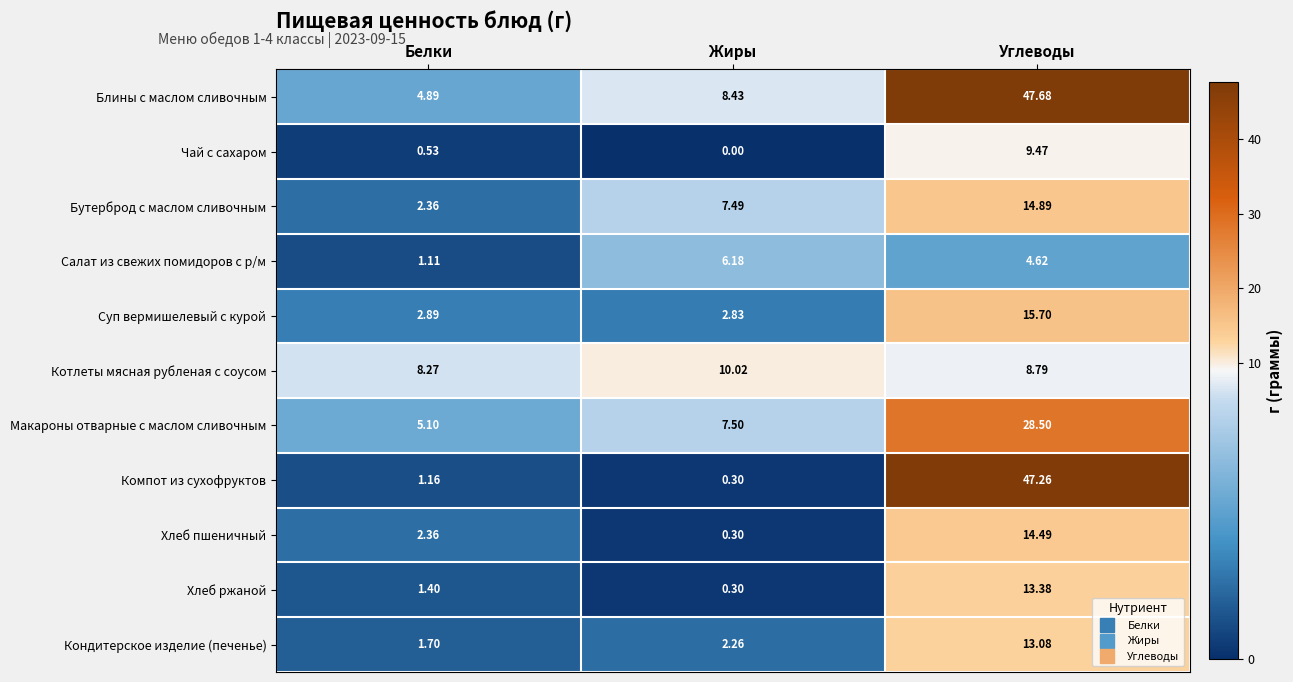

Which series has the largest range (max minus min)?

Компот из сухофруктов